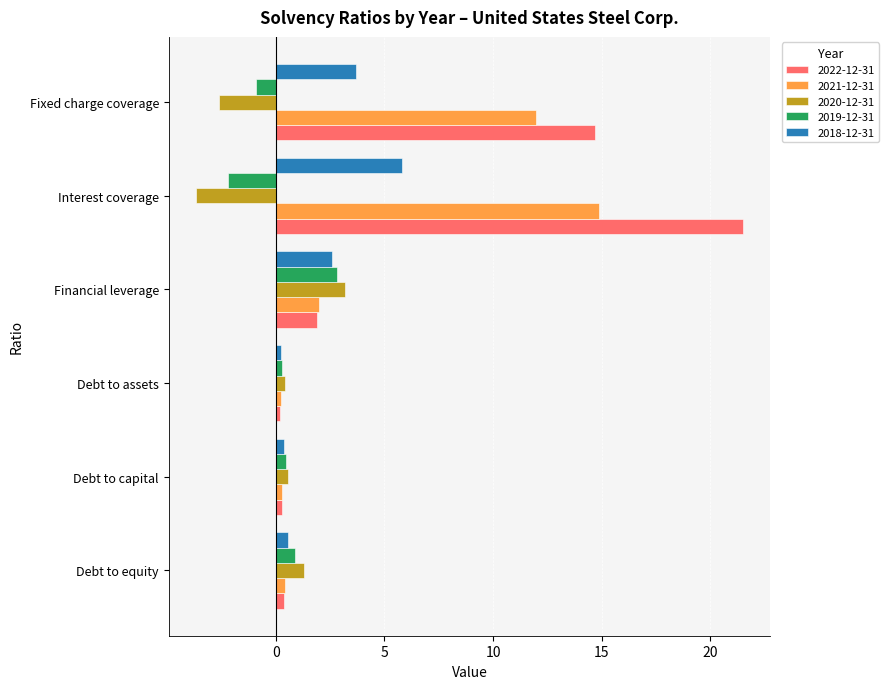

Read the 2021-12-31 value at Fixed charge coverage.

12.0